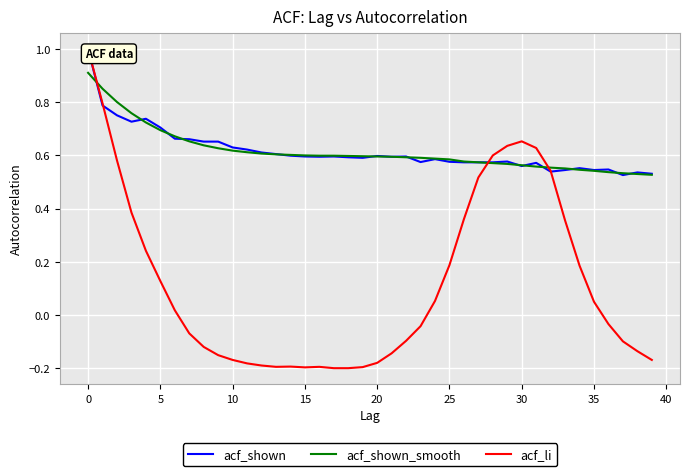

Read the acf_shown_smooth value at 19.

0.6